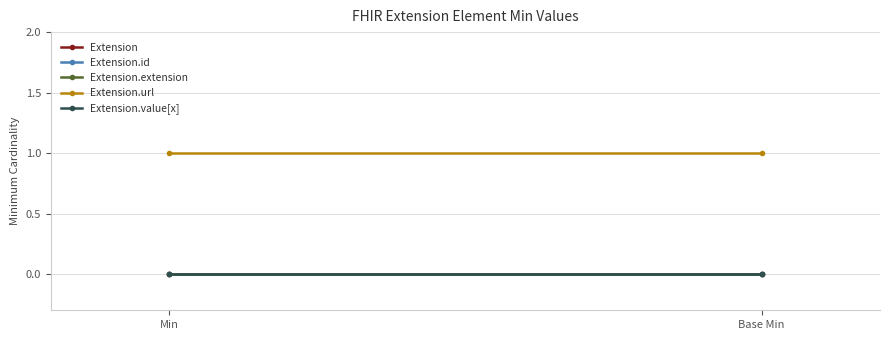

Count the number of data series in this chart.

5